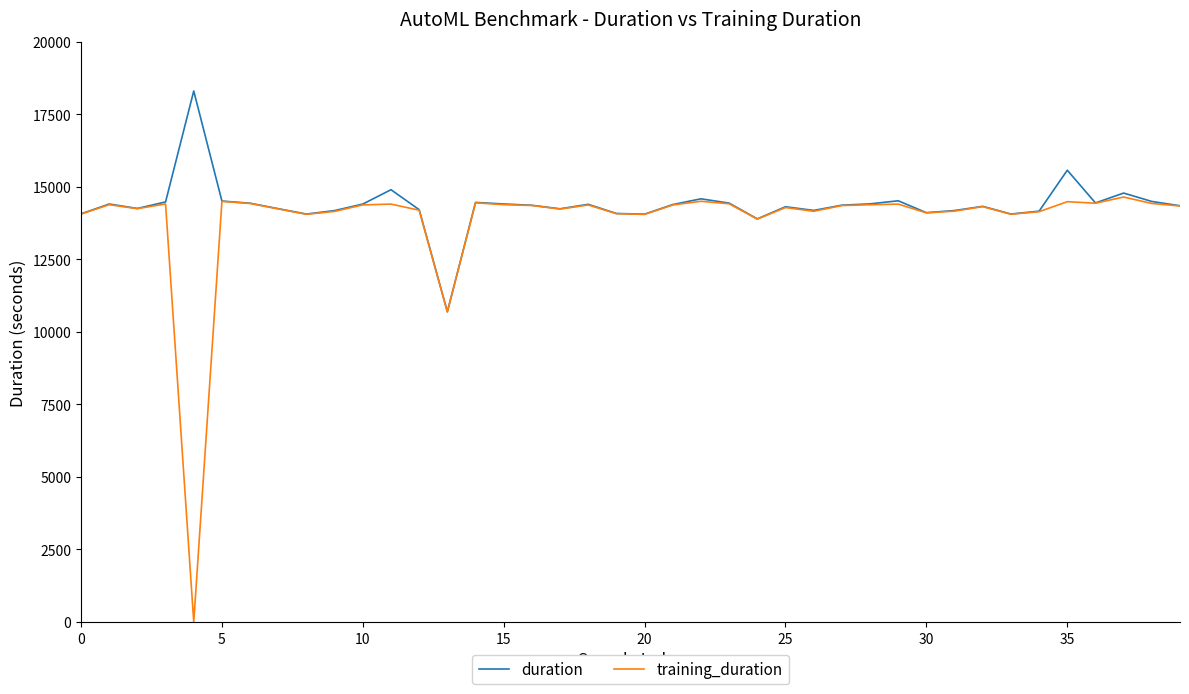

What is the maximum value shown in the chart?

18301.7